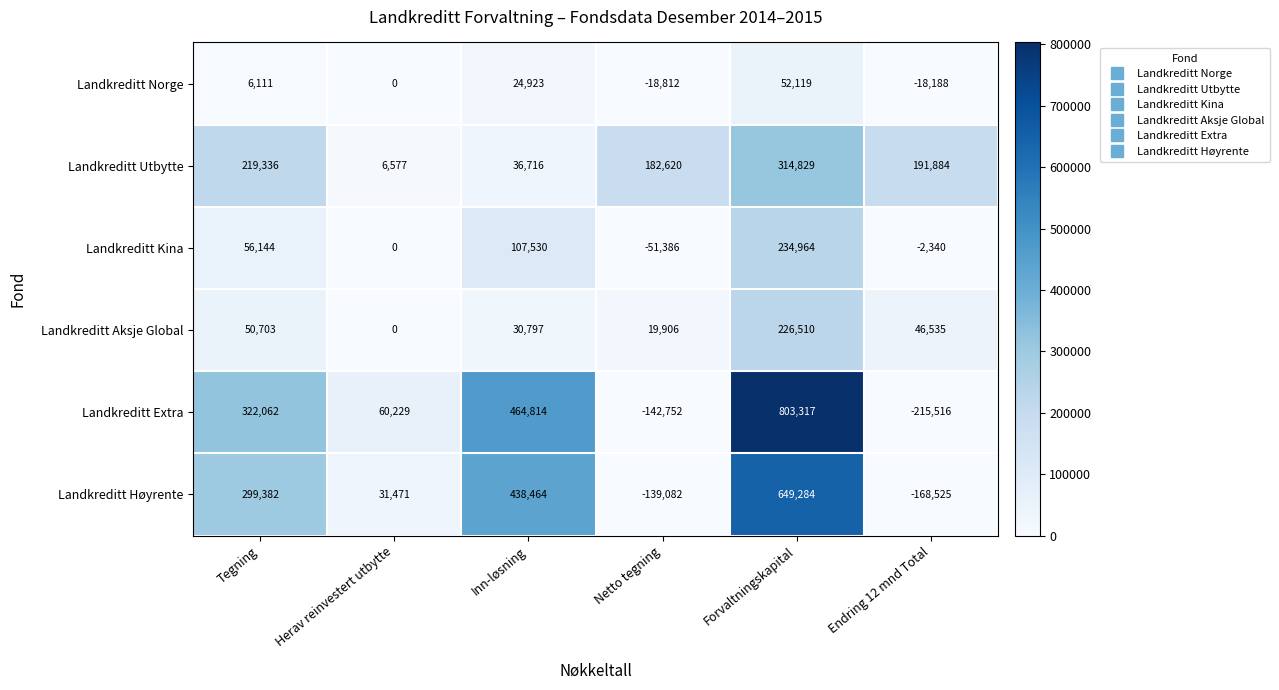

What is the sum of the Landkreditt Høyrente values at Forvaltningskapital and Netto tegning?

510202